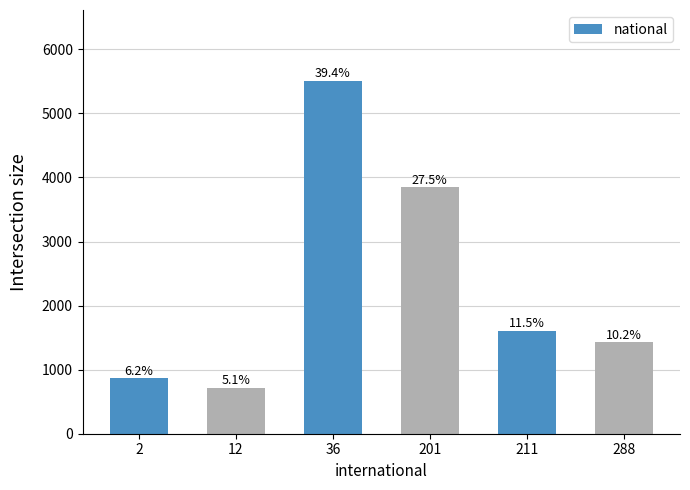

What is the difference between the maximum and minimum values?

4793